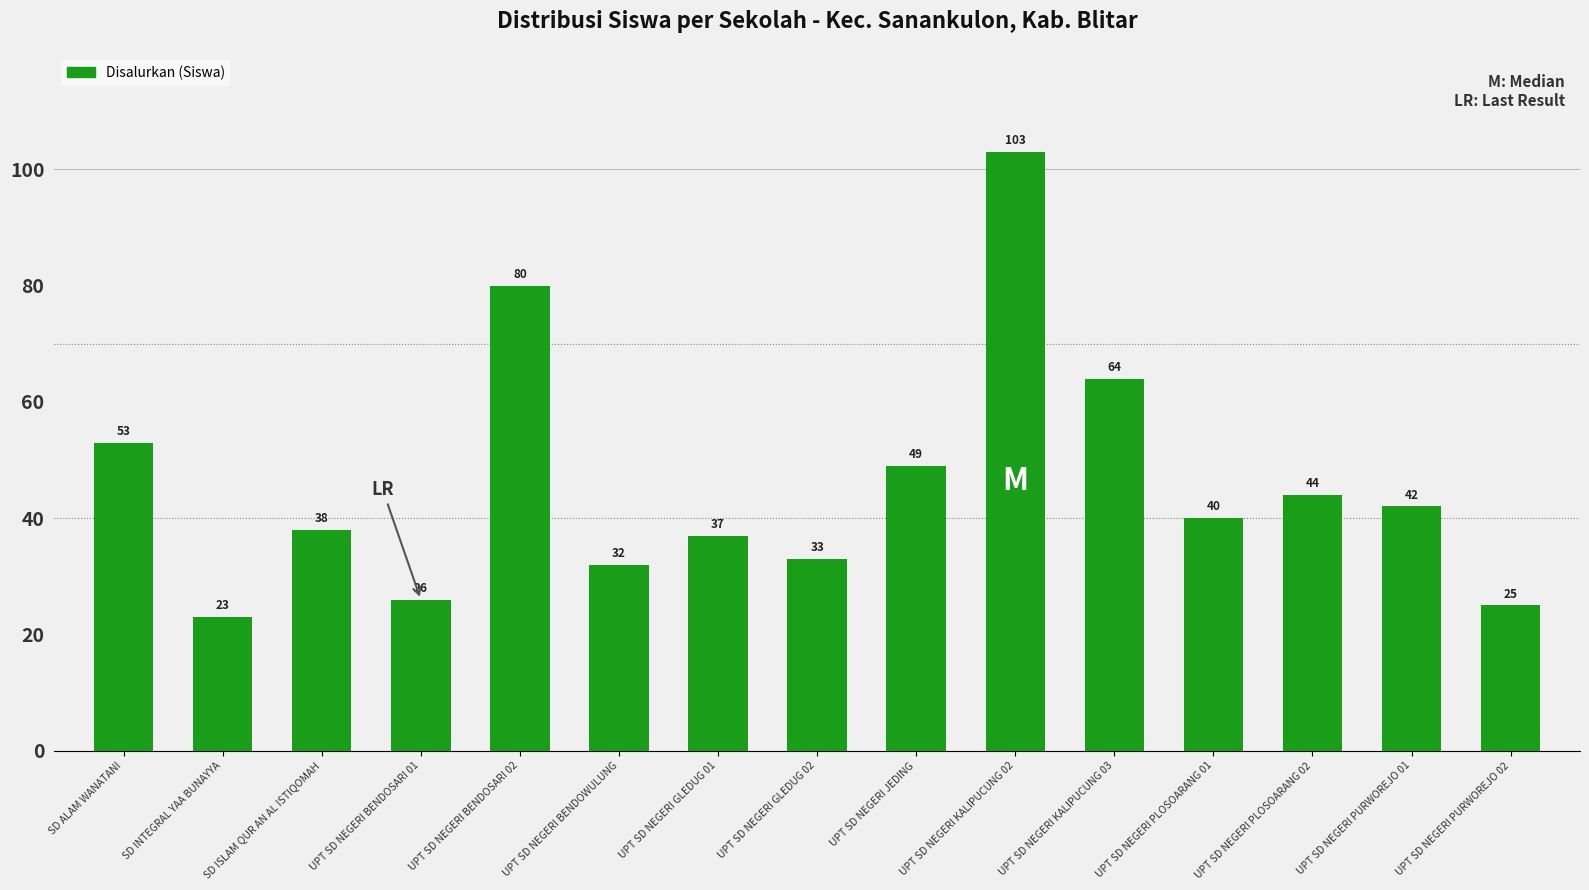

How many values are below 40?

7